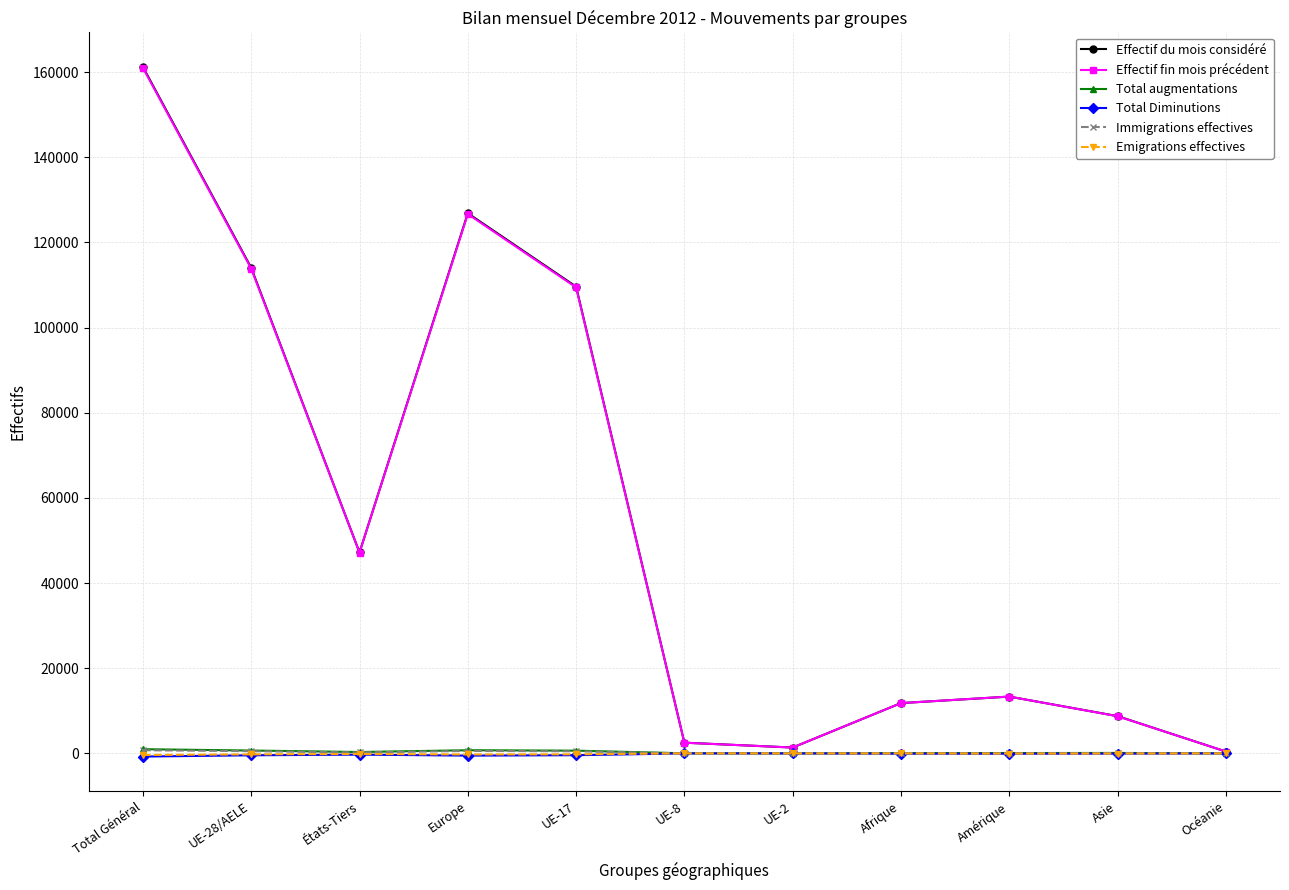

At which label is Effectif du mois considéré closest to 80815?

UE-17